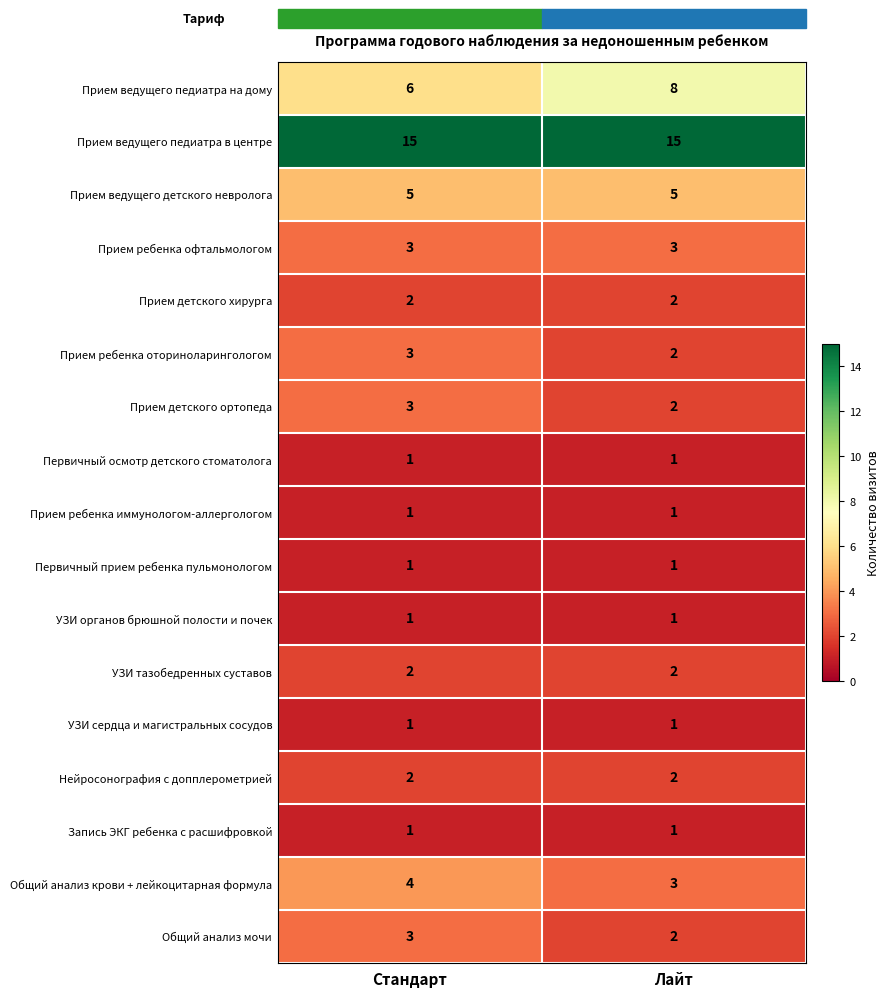

Rank the categories by Общий анализ мочи value from highest to lowest.

Стандарт, Лайт